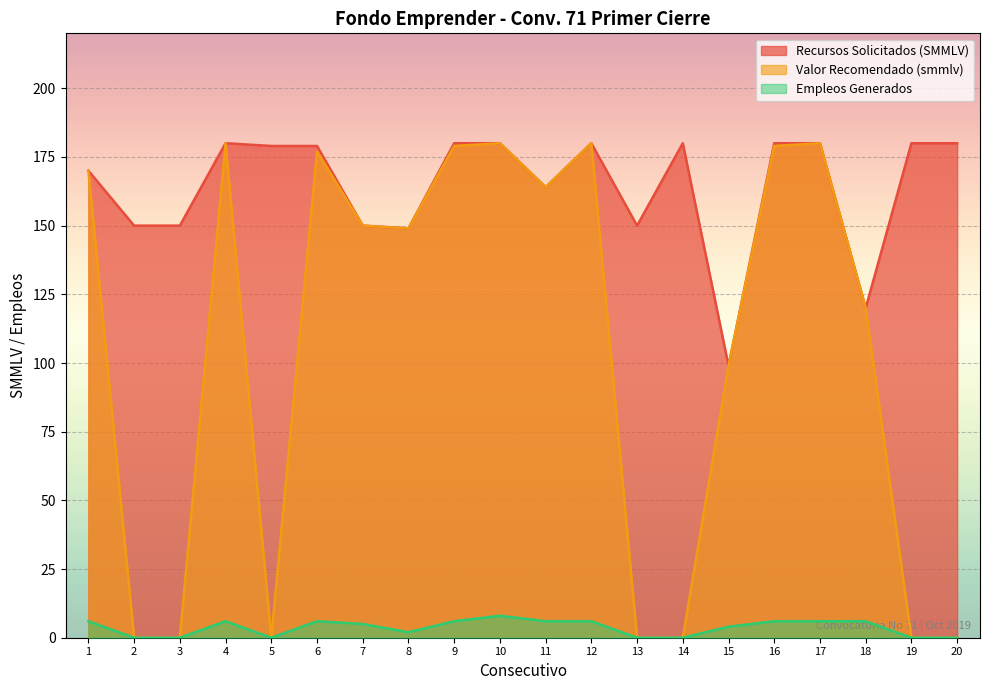

Does the chart display data point markers on the line(s)?

No